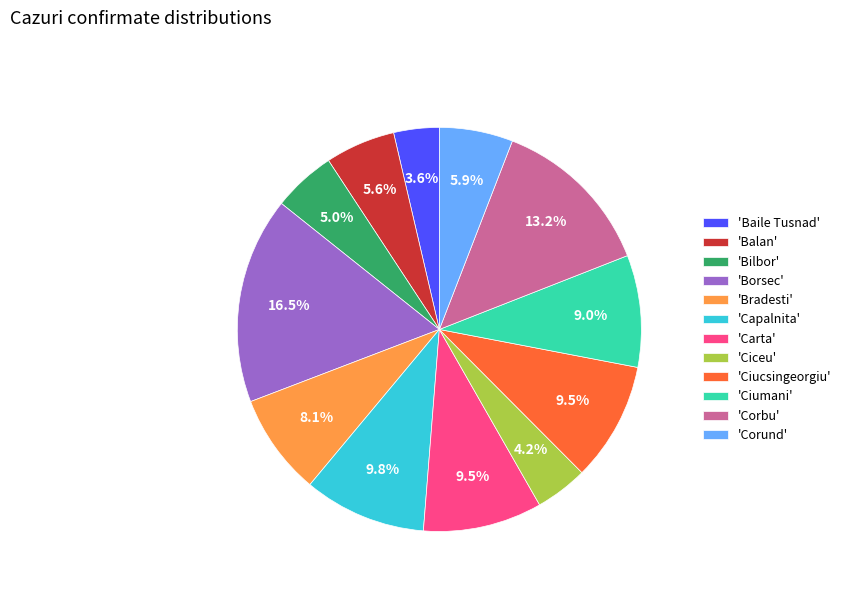

What is the smallest slice in the pie chart?

'Baile Tusnad'